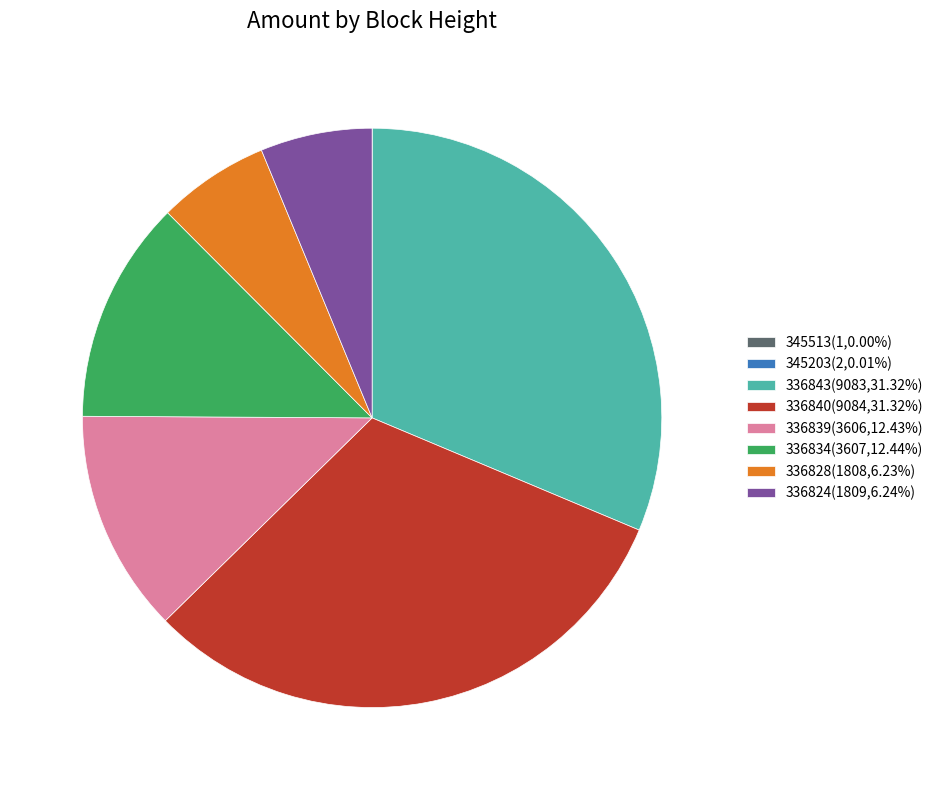

Is the sum of 336824(1809,6.24%) and 336828(1808,6.23%) greater than half?

No